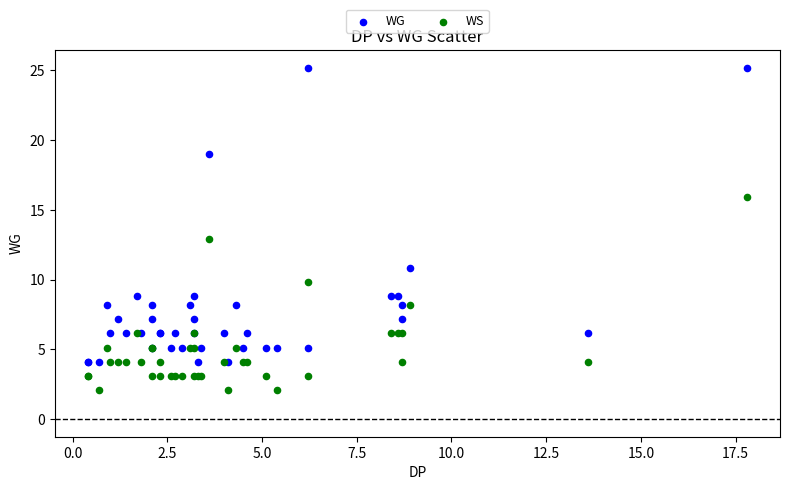

In the WG series, what Y value is closest to 14?

10.8